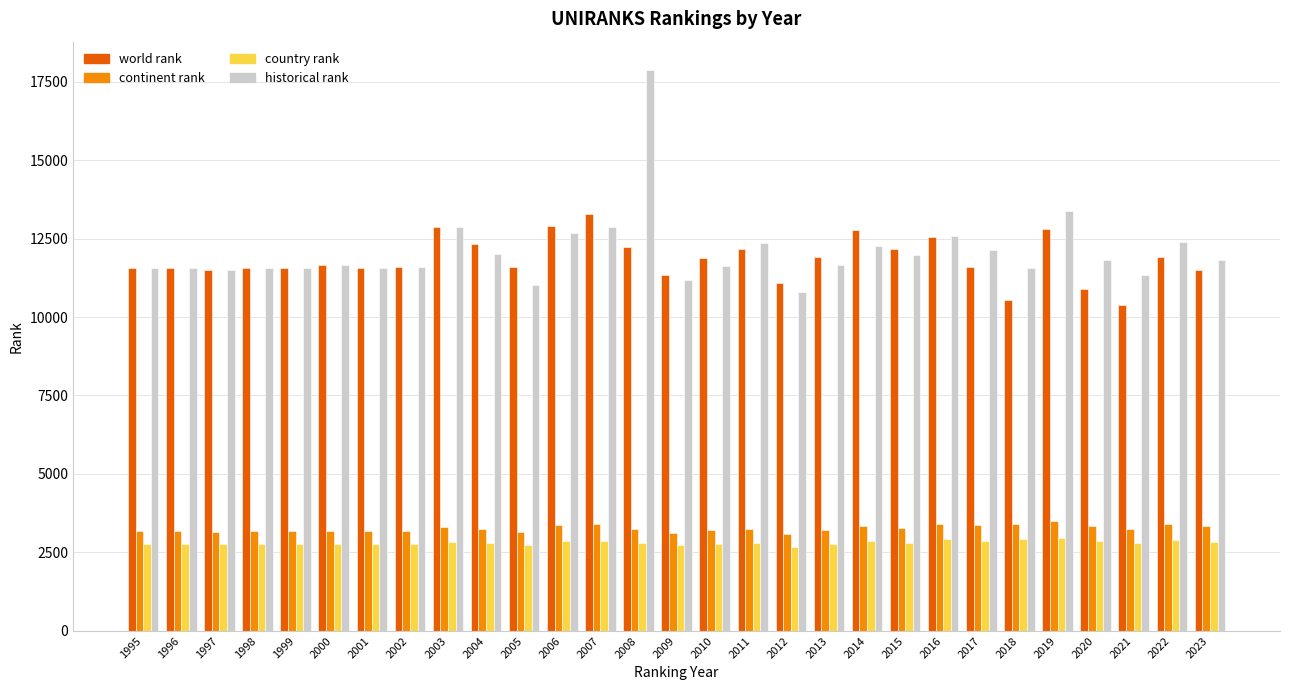

True or false: continent rank has a value of 3343 at 2020.

True